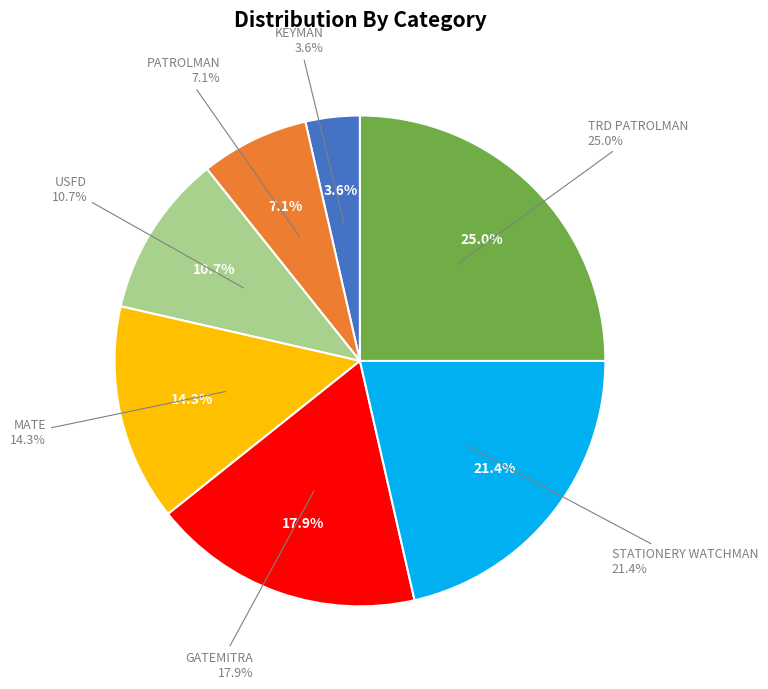

How many slices are in this pie chart?

7